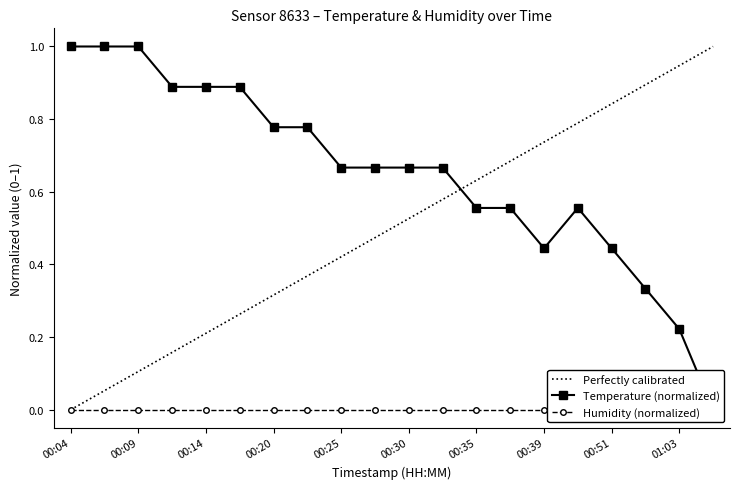

What is the approximate value at 00:32?

0.7